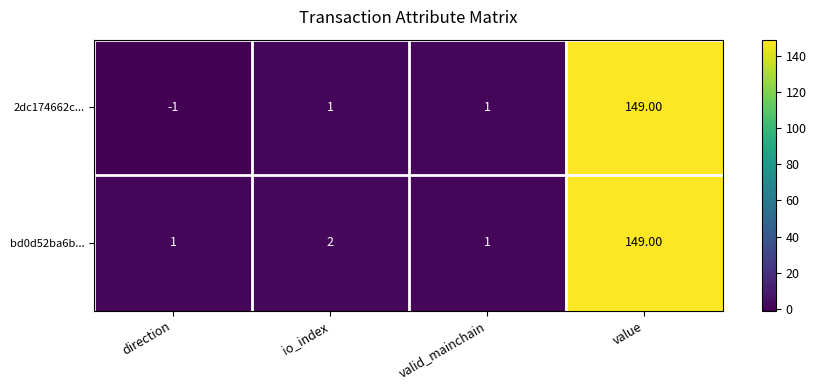

What is the minimum value shown in the chart?

-1